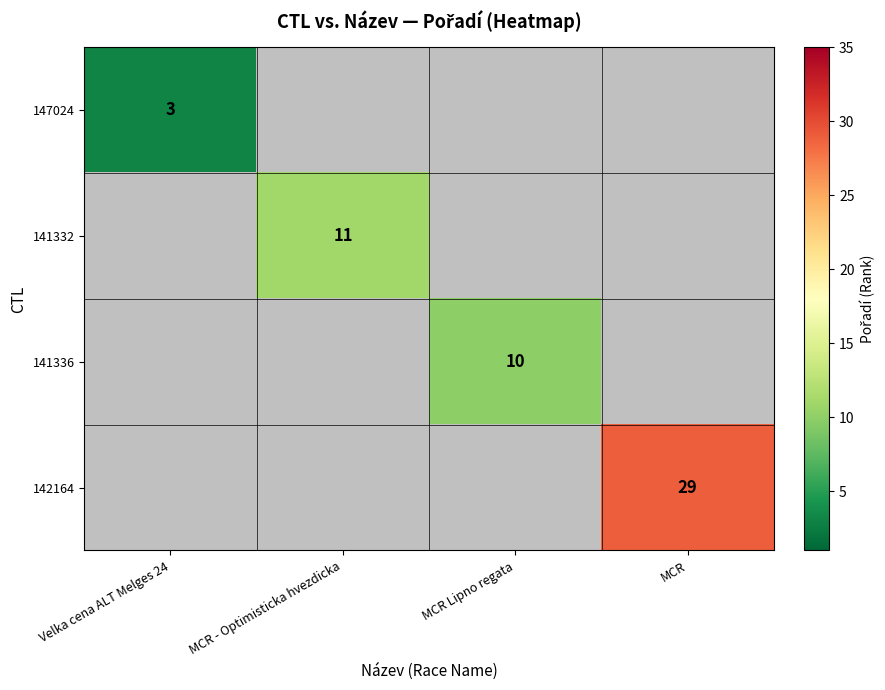

Is it true that 147024 equals 3 at Velka cena ALT Melges 24?

True